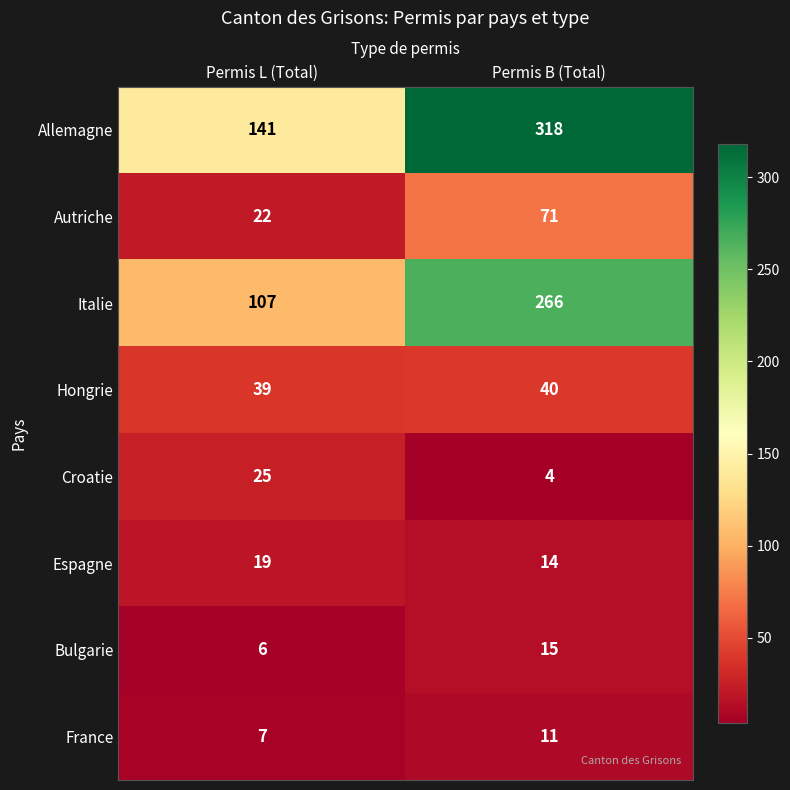

At which category does the chart reach its minimum across all series?

Permis B (Total)